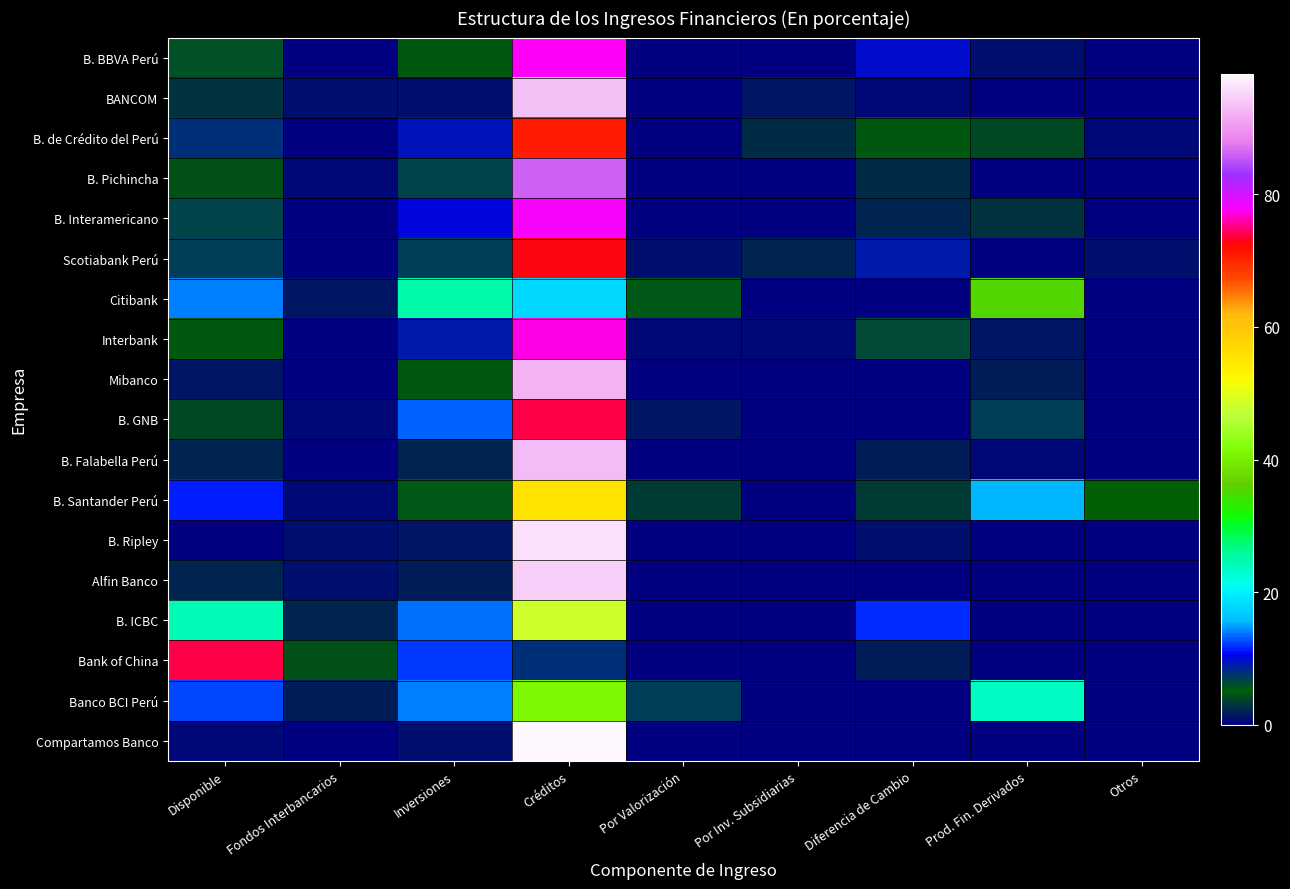

Reading left to right, extract all data points from this chart.

B. BBVA Perú: Disponible=5.8	Fondos Interbancarios=0.1	Inversiones=4.9	Créditos=77.8	Por Valorización=0.2	Por Inv. Subsidiarias=0.3	Diferencia de Cambio=9.7	Prod. Fin. Derivados=1.0	Otros=0.2
BANCOM: Disponible=2.9	Fondos Interbancarios=0.9	Inversiones=0.9	Créditos=93.5	Por Valorización=0.0	Por Inv. Subsidiarias=1.2	Diferencia de Cambio=0.6	Prod. Fin. Derivados=0.0	Otros=0.0
B. de Crédito del Perú: Disponible=7.8	Fondos Interbancarios=0.0	Inversiones=9.3	Créditos=70.9	Por Valorización=0.0	Por Inv. Subsidiarias=2.7	Diferencia de Cambio=4.6	Prod. Fin. Derivados=4.0	Otros=0.8
B. Pichincha: Disponible=4.2	Fondos Interbancarios=0.5	Inversiones=6.6	Créditos=86.2	Por Valorización=0.0	Por Inv. Subsidiarias=0.0	Diferencia de Cambio=2.5	Prod. Fin. Derivados=0.0	Otros=0.0
B. Interamericano: Disponible=6.6	Fondos Interbancarios=0.1	Inversiones=10.0	Créditos=78.1	Por Valorización=0.4	Por Inv. Subsidiarias=0.0	Diferencia de Cambio=2.1	Prod. Fin. Derivados=2.7	Otros=0.0
Scotiabank Perú: Disponible=7.2	Fondos Interbancarios=0.1	Inversiones=6.9	Créditos=72.6	Por Valorización=0.9	Por Inv. Subsidiarias=2.2	Diferencia de Cambio=9.2	Prod. Fin. Derivados=0.0	Otros=1.0
Citibank: Disponible=14.1	Fondos Interbancarios=1.3	Inversiones=25.2	Créditos=18.0	Por Valorización=5.7	Por Inv. Subsidiarias=0.0	Diferencia de Cambio=0.0	Prod. Fin. Derivados=35.6	Otros=0.0
Interbank: Disponible=5.0	Fondos Interbancarios=0.1	Inversiones=8.8	Créditos=77.3	Por Valorización=0.7	Por Inv. Subsidiarias=0.5	Diferencia de Cambio=6.3	Prod. Fin. Derivados=1.4	Otros=0.0
Mibanco: Disponible=1.3	Fondos Interbancarios=0.1	Inversiones=4.6	Créditos=92.4	Por Valorización=0.0	Por Inv. Subsidiarias=0.0	Diferencia de Cambio=0.0	Prod. Fin. Derivados=1.6	Otros=0.0
B. GNB: Disponible=4.0	Fondos Interbancarios=0.5	Inversiones=13.4	Créditos=73.6	Por Valorización=1.3	Por Inv. Subsidiarias=0.0	Diferencia de Cambio=0.0	Prod. Fin. Derivados=7.2	Otros=0.0
B. Falabella Perú: Disponible=2.1	Fondos Interbancarios=0.0	Inversiones=2.2	Créditos=92.9	Por Valorización=0.2	Por Inv. Subsidiarias=0.0	Diferencia de Cambio=1.8	Prod. Fin. Derivados=0.7	Otros=0.0
B. Santander Perú: Disponible=11.2	Fondos Interbancarios=0.6	Inversiones=5.5	Créditos=55.3	Por Valorización=3.1	Por Inv. Subsidiarias=0.0	Diferencia de Cambio=3.4	Prod. Fin. Derivados=15.5	Otros=5.3
B. Ripley: Disponible=0.3	Fondos Interbancarios=1.0	Inversiones=1.4	Créditos=96.2	Por Valorización=0.0	Por Inv. Subsidiarias=0.0	Diferencia de Cambio=1.1	Prod. Fin. Derivados=0.0	Otros=0.1
Alfin Banco: Disponible=2.2	Fondos Interbancarios=1.1	Inversiones=1.9	Créditos=94.6	Por Valorización=0.0	Por Inv. Subsidiarias=0.0	Diferencia de Cambio=0.2	Prod. Fin. Derivados=0.0	Otros=0.0
B. ICBC: Disponible=24.3	Fondos Interbancarios=2.3	Inversiones=13.8	Créditos=48.1	Por Valorización=0.0	Por Inv. Subsidiarias=0.0	Diferencia de Cambio=11.5	Prod. Fin. Derivados=0.0	Otros=0.0
Bank of China: Disponible=73.8	Fondos Interbancarios=4.4	Inversiones=12.0	Créditos=8.0	Por Valorización=0.0	Por Inv. Subsidiarias=0.0	Diferencia de Cambio=1.8	Prod. Fin. Derivados=0.0	Otros=0.0
Banco BCI Perú: Disponible=12.4	Fondos Interbancarios=1.7	Inversiones=14.0	Créditos=41.3	Por Valorización=7.2	Por Inv. Subsidiarias=0.0	Diferencia de Cambio=0.0	Prod. Fin. Derivados=23.4	Otros=0.0
Compartamos Banco: Disponible=0.7	Fondos Interbancarios=0.0	Inversiones=1.1	Créditos=98.2	Por Valorización=0.0	Por Inv. Subsidiarias=0.0	Diferencia de Cambio=0.0	Prod. Fin. Derivados=0.0	Otros=0.0